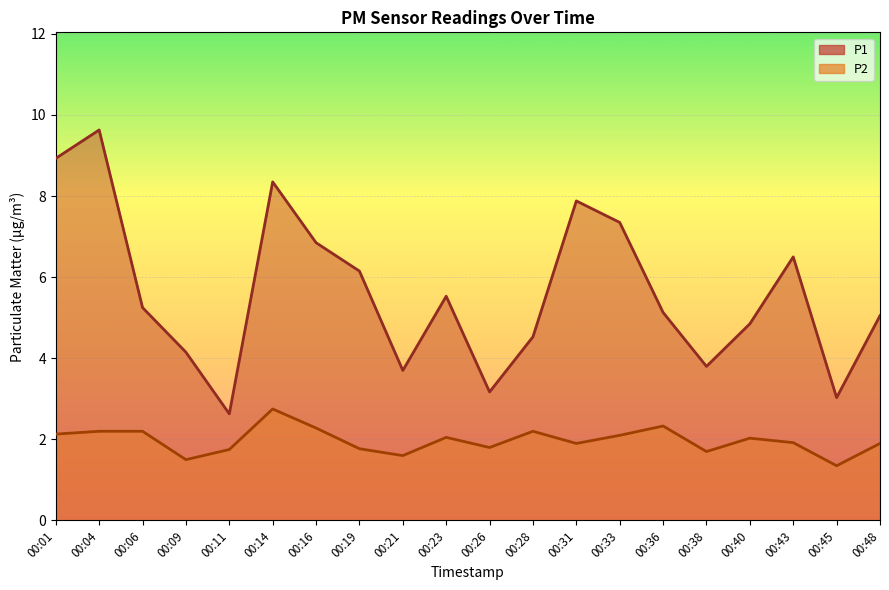

The value of P1 at 00:28 is 8.1. True or false?

False